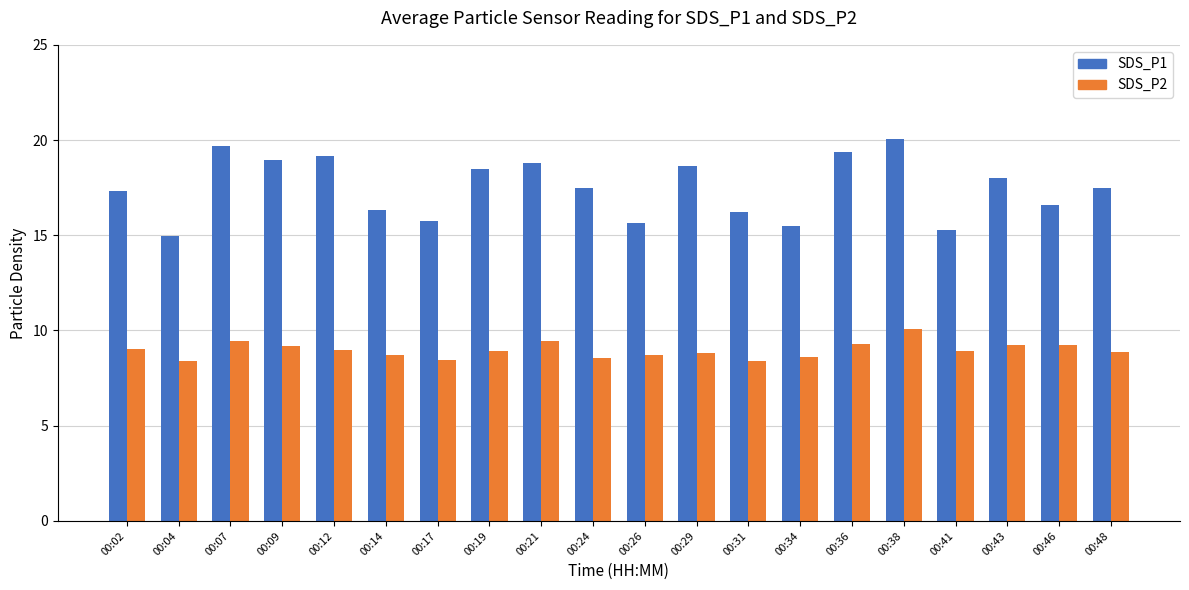

What is the value of the SDS_P2 bar at the 16th from the left?

10.1